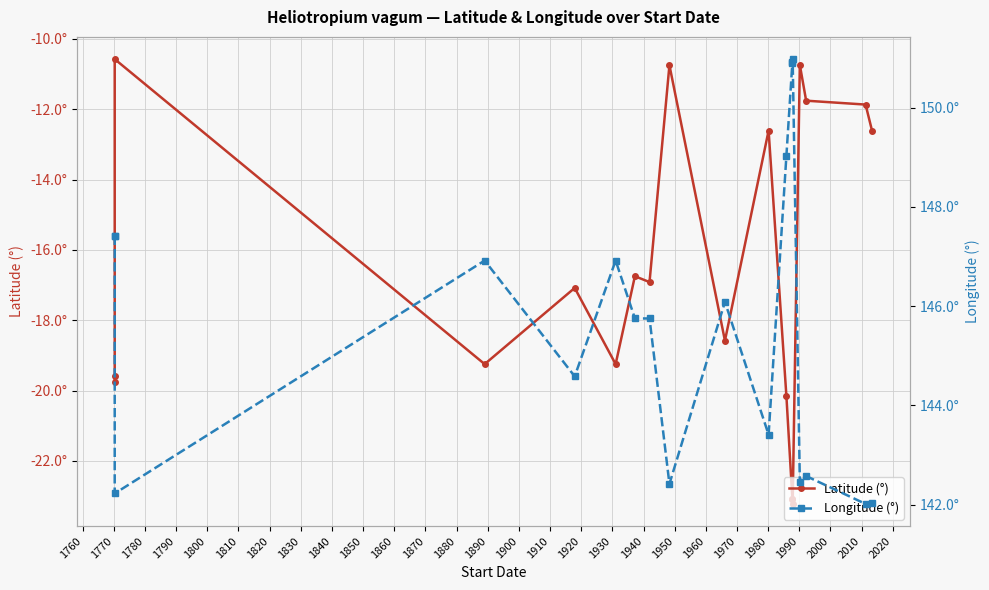

List the series in order of their overall mean, lowest first.

Latitude (°), Longitude (°)